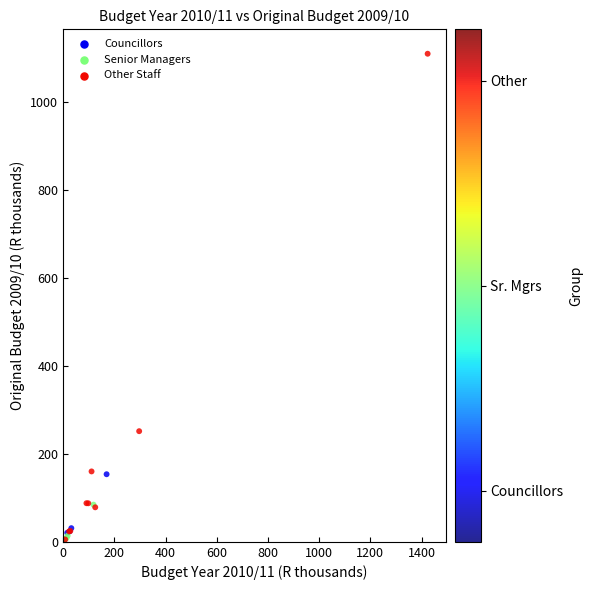

What Y value in the scatter plot is closest to 554?

251.5